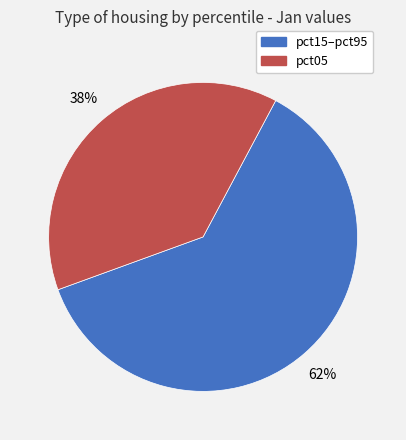

To the nearest percent, what is the average slice percentage?

50%